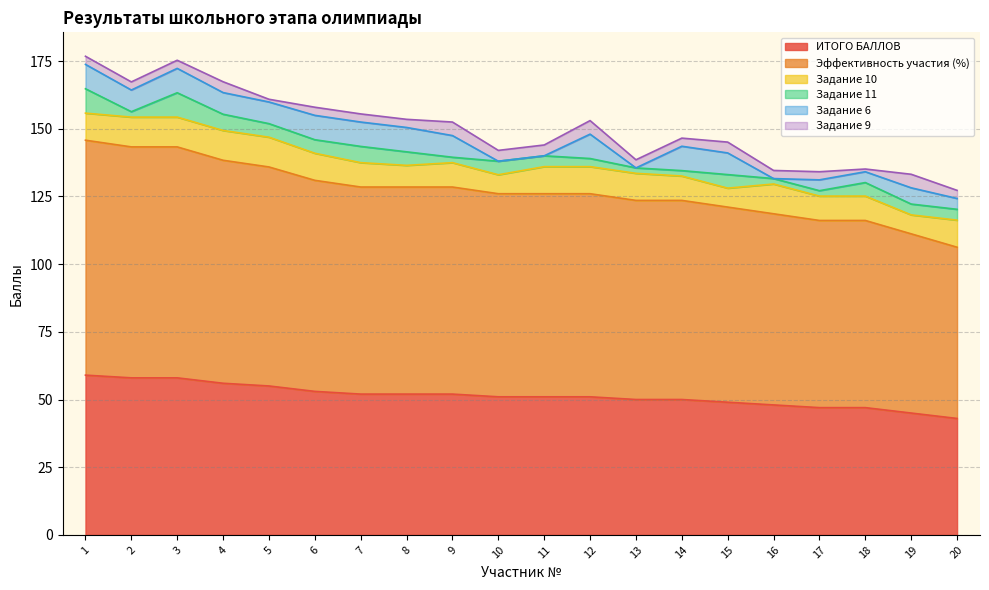

Where is Эффективность участия (%) nearest to the value 75?

10